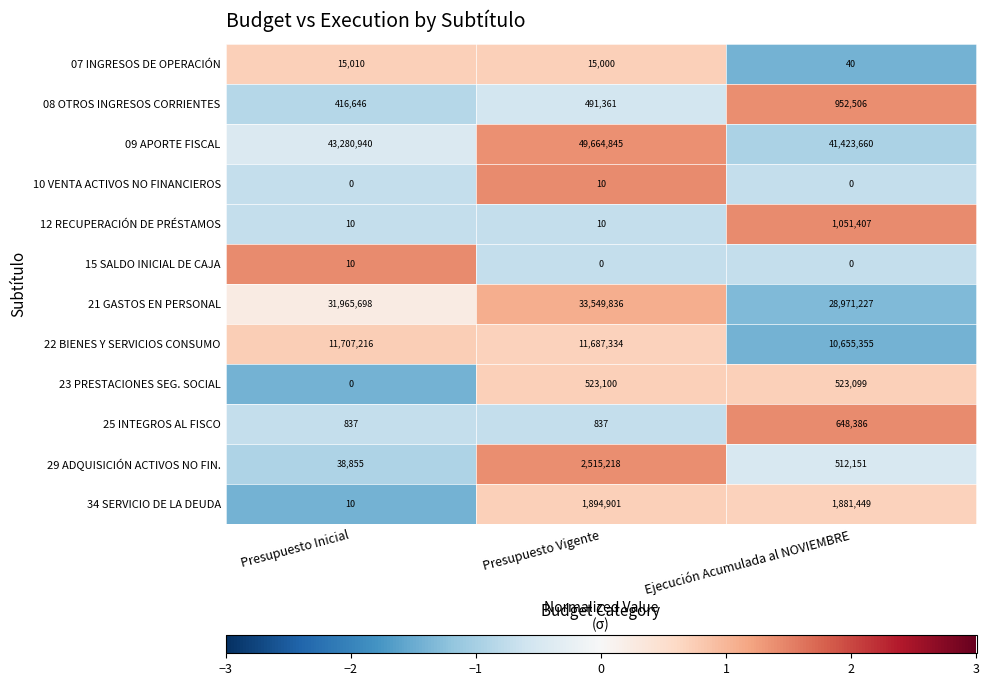

Which series has the widest spread of values?

09 APORTE FISCAL